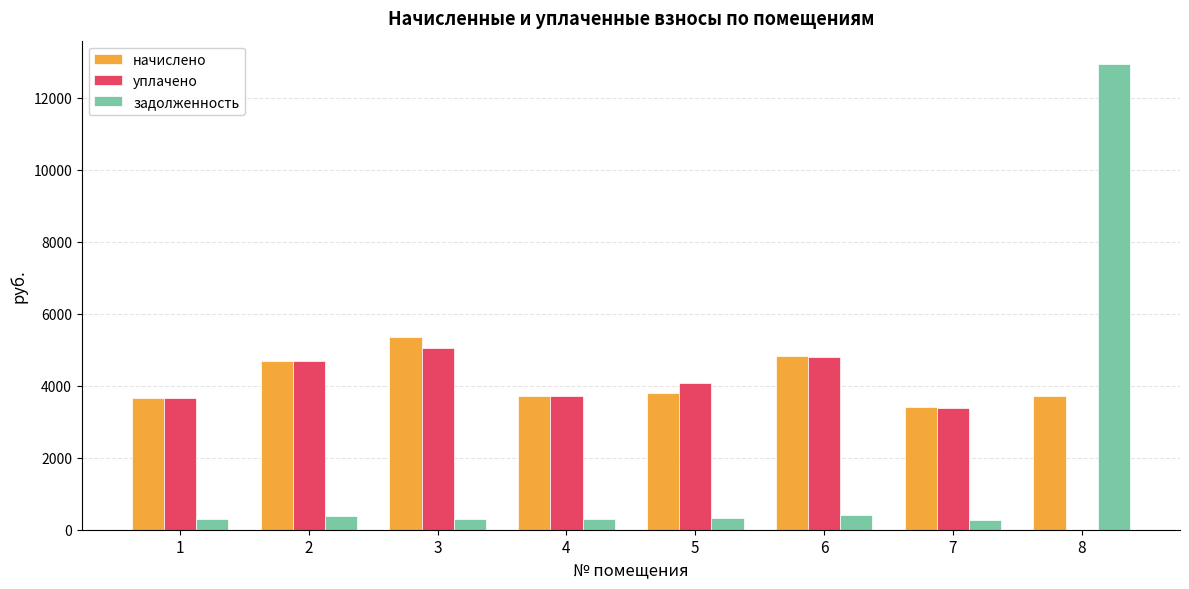

What value does the начислено series have at 8?

3706.6